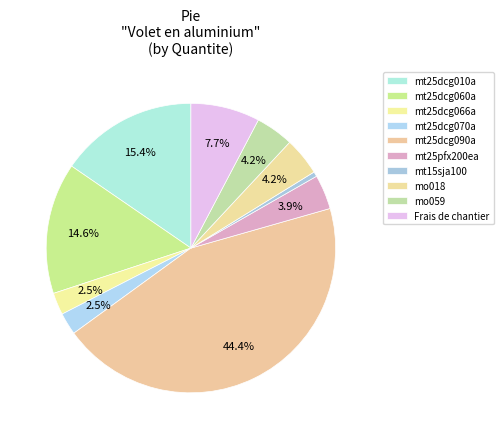

Does mt25dcg010a account for over 50% of the chart?

No